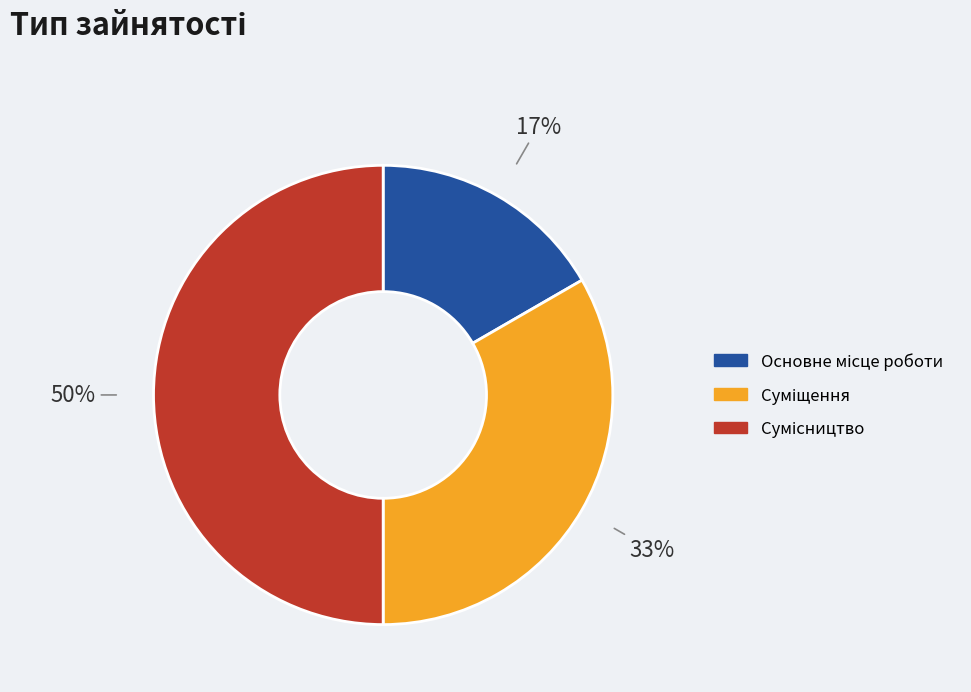

To the nearest percent, what is the difference between the largest and smallest slice percentages?

33%